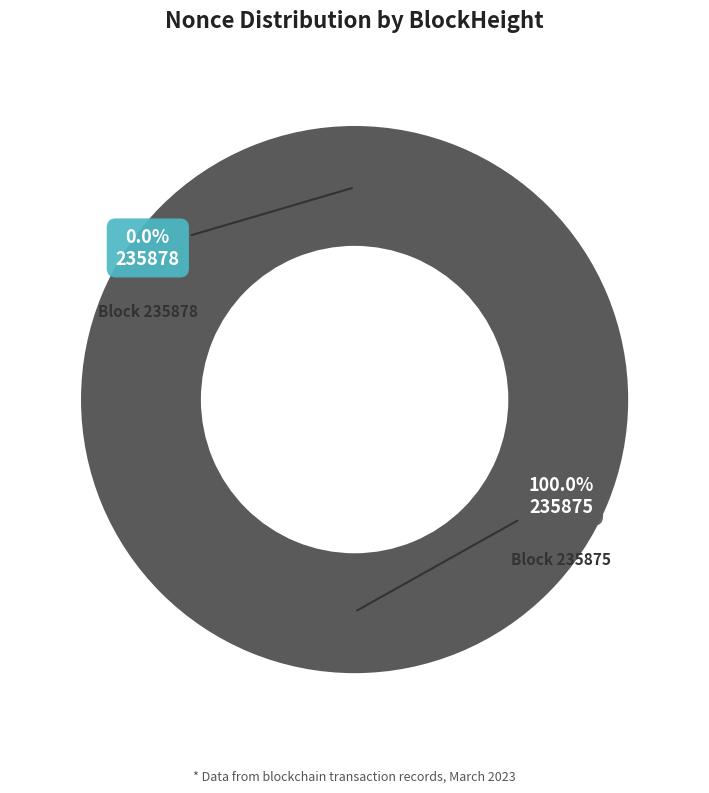

Rank the categories by value from highest to lowest.

235875, 235878